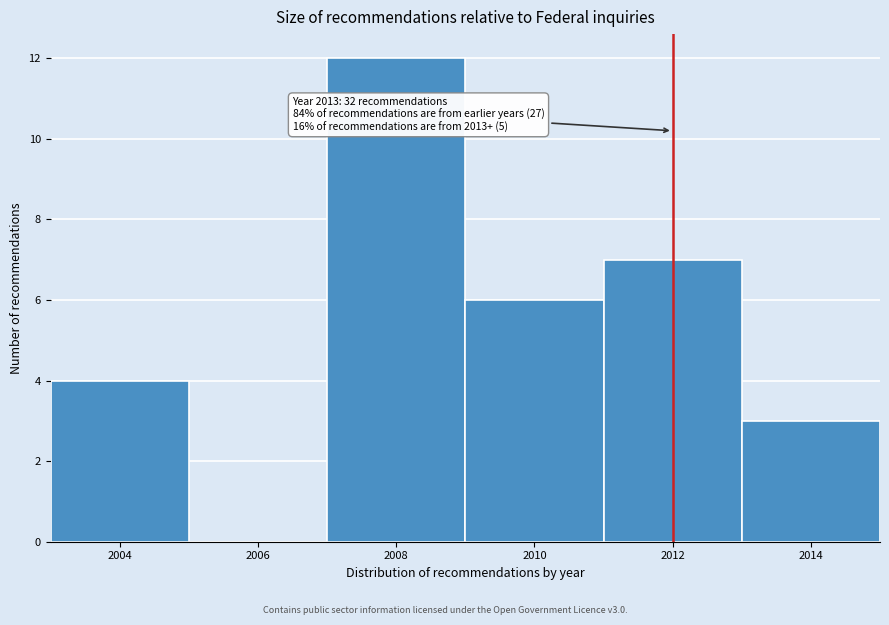

Reading right to left, what are all the values shown in this chart?

2014=3	2012=7	2010=6	2008=12	2006=0	2004=4